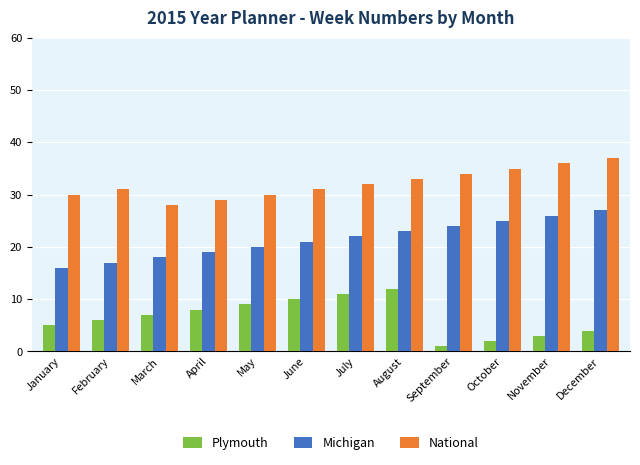

How many values in the Michigan series are below 22?

6